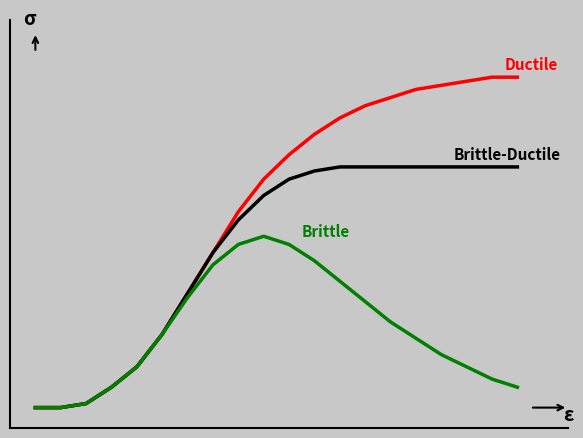

Is this an area chart (filled region under the line)?

No